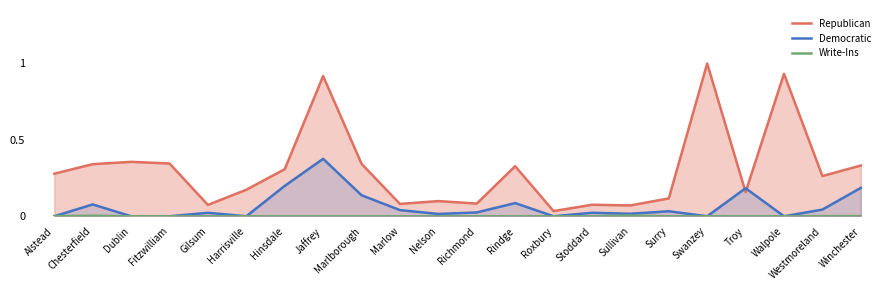

Is the value of Write-Ins at Fitzwilliam greater than the value of Democratic at Hinsdale?

No